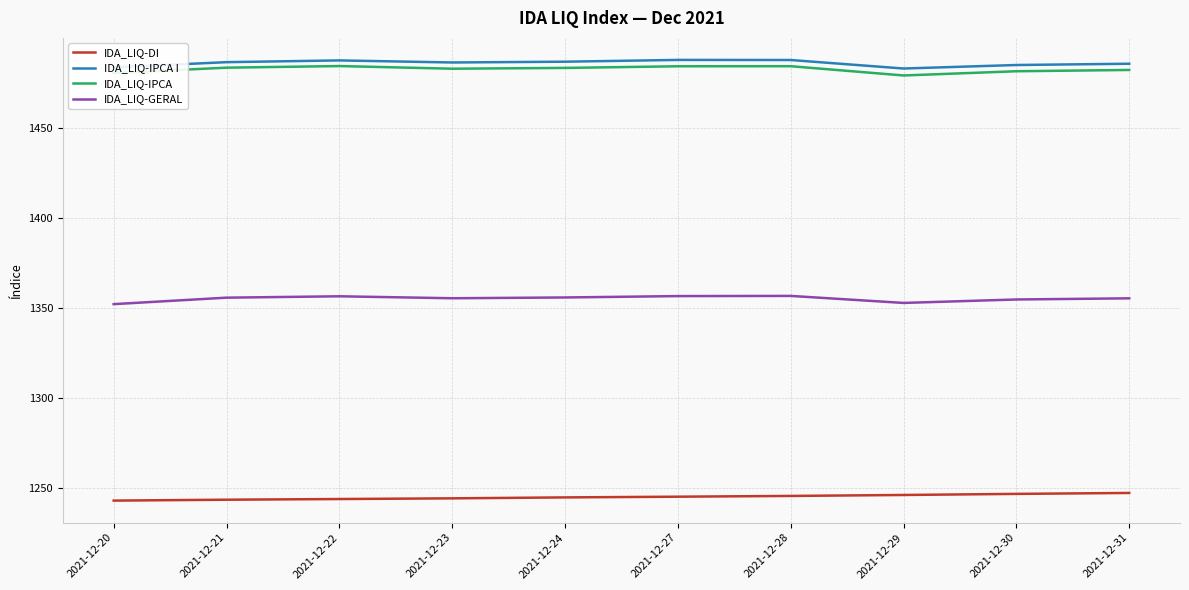

The value of IDA_LIQ-IPCA at 2021-12-31 is 2491.6. True or false?

False